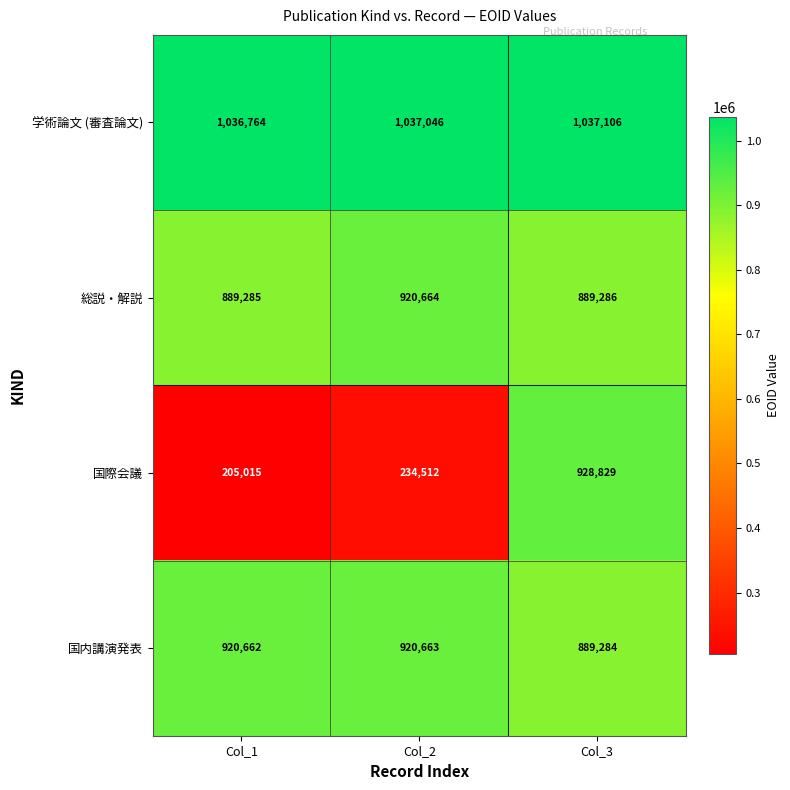

The 国内講演発表 series shows 1622736 at Col_1. True or false?

False